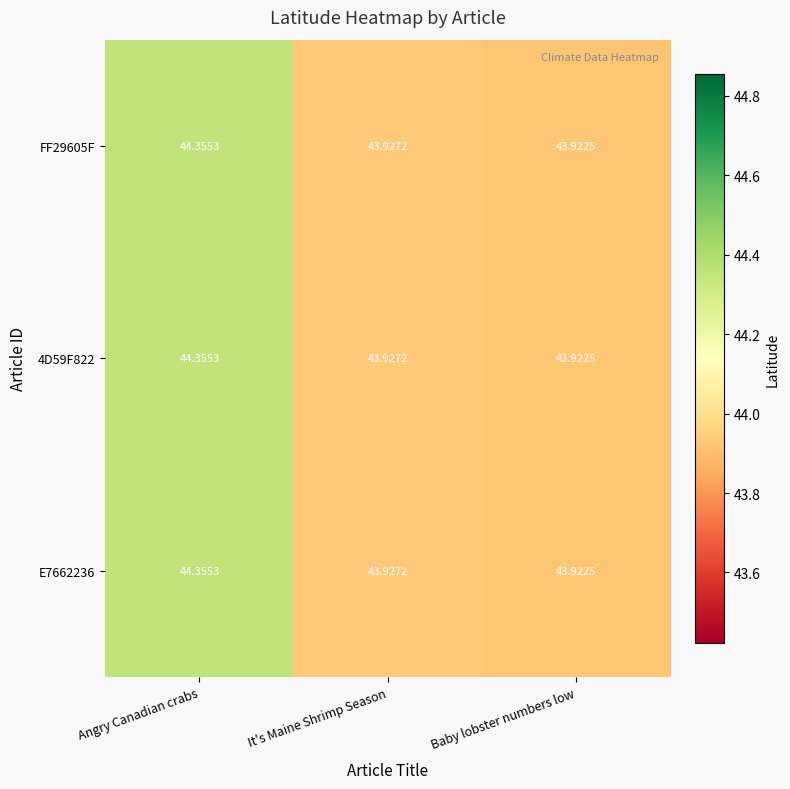

How many distinct data groups are displayed?

3